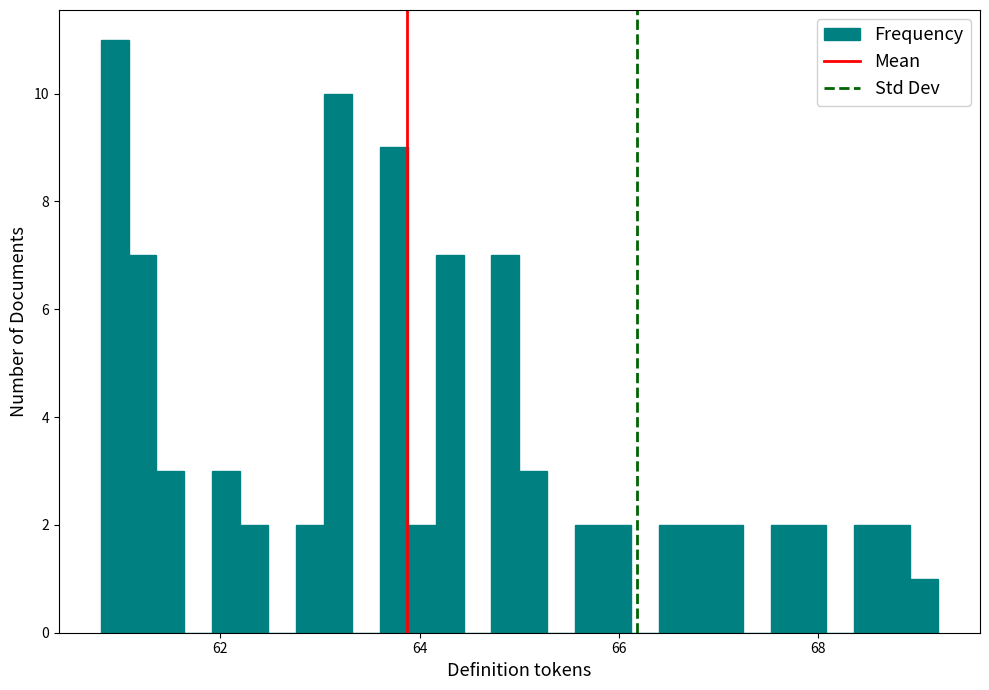

Around what value on the x-axis is the tallest bar? Give the approximate position of its centre, as read against the axis.

61.0